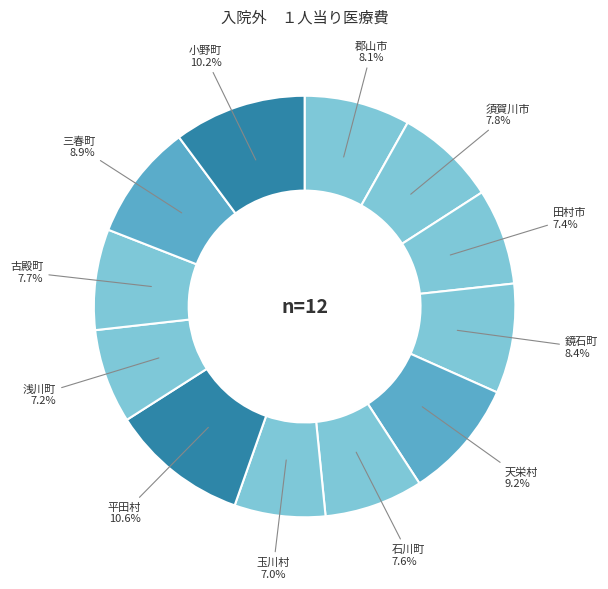

Does any single category account for the majority?

No